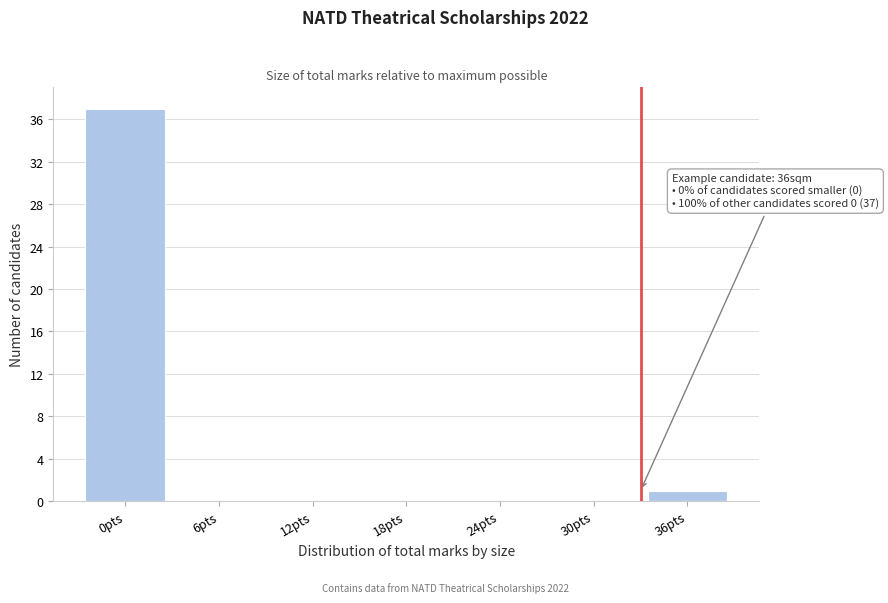

Reading right to left, extract all data points from this chart.

36pts=1	30pts=0	24pts=0	18pts=0	12pts=0	6pts=0	0pts=37